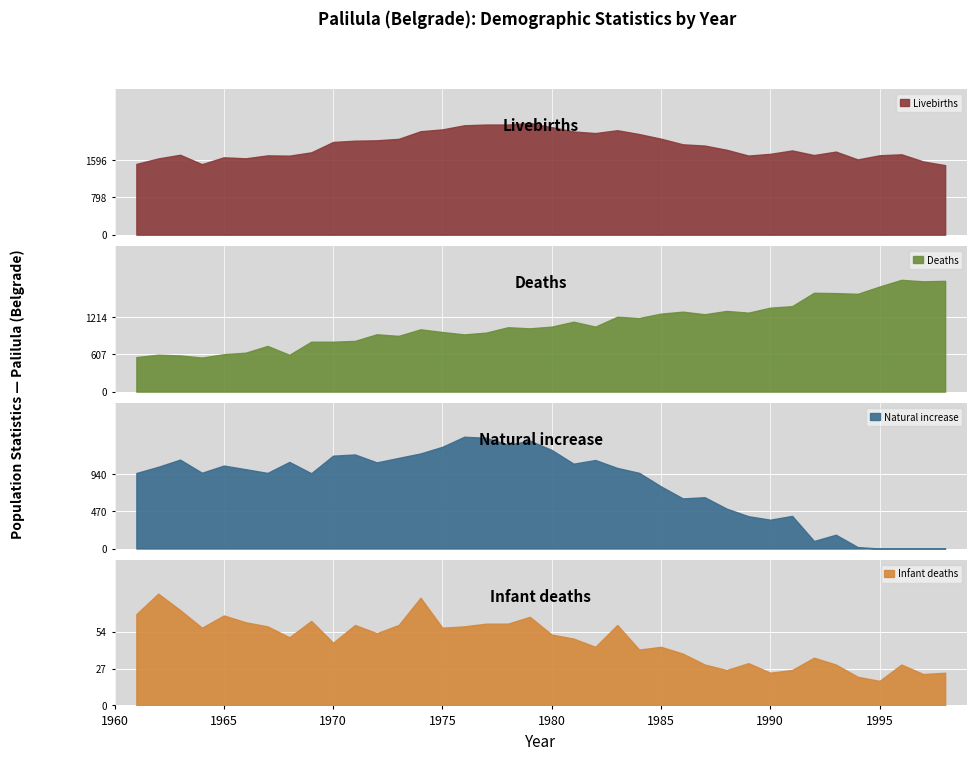

What is the maximum value for Livebirths?

2395